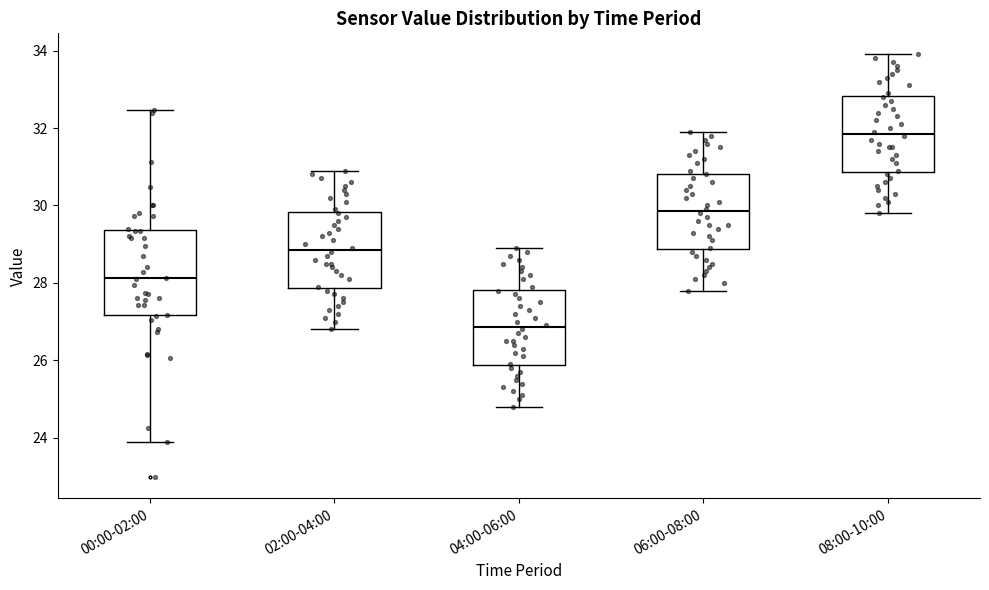

Reading left to right, transcribe this box plot: for each box, give where its median line is, the range the box spans, and where its two whiskers end, as read against the y-axis. The values are not printed on the chart, so give them approximately, as read against the axis.

00:00-02:00: median 28.2, box 27.2 to 29.4, whiskers 24.0 to 32.4
02:00-04:00: median 28.8, box 27.8 to 29.8, whiskers 26.8 to 31.0
04:00-06:00: median 26.8, box 25.8 to 27.8, whiskers 24.8 to 29.0
06:00-08:00: median 29.8, box 28.8 to 30.8, whiskers 27.8 to 32.0
08:00-10:00: median 31.8, box 30.8 to 32.8, whiskers 29.8 to 34.0